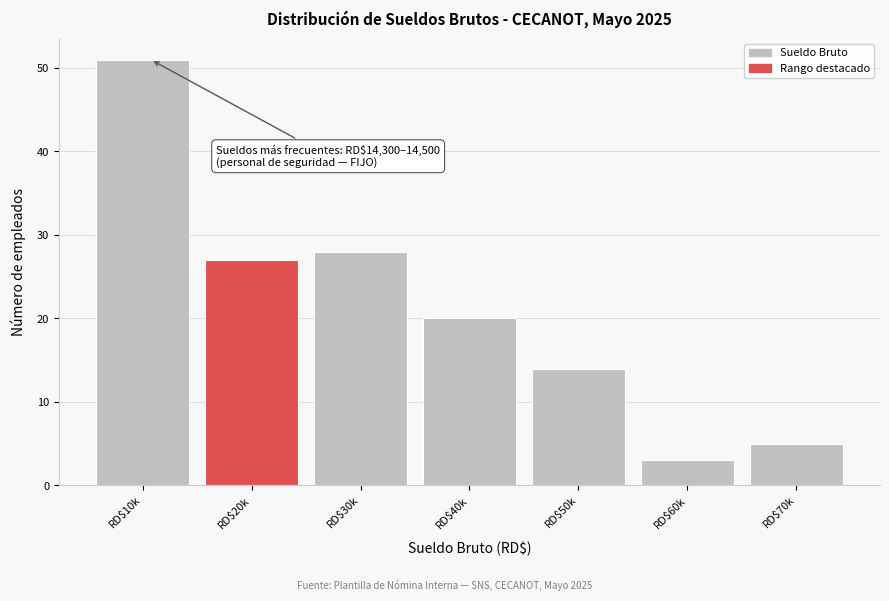

Reading left to right, what are all the values shown in this chart?

51	27	28	20	14	3	5